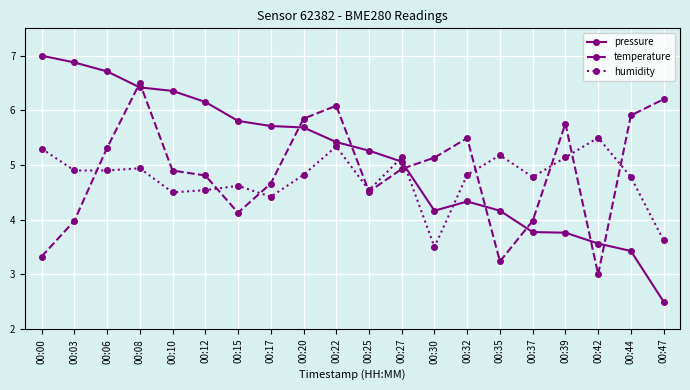

Reading left to right, what are all the values shown in this chart?

pressure: 00:00=7.0	00:03=6.9	00:06=6.7	00:08=6.4	00:10=6.4	00:12=6.2	00:15=5.8	00:17=5.7	00:20=5.7	00:22=5.4	00:25=5.3	00:27=5.1	00:30=4.2	00:32=4.3	00:35=4.2	00:37=3.8	00:39=3.8	00:42=3.6	00:44=3.4	00:47=2.5
temperature: 00:00=3.3	00:03=4.0	00:06=5.3	00:08=6.5	00:10=4.9	00:12=4.8	00:15=4.1	00:17=4.7	00:20=5.8	00:22=6.1	00:25=4.5	00:27=4.9	00:30=5.1	00:32=5.5	00:35=3.2	00:37=4.0	00:39=5.8	00:42=3.0	00:44=5.9	00:47=6.2
humidity: 00:00=5.3	00:03=4.9	00:06=4.9	00:08=4.9	00:10=4.5	00:12=4.5	00:15=4.6	00:17=4.4	00:20=4.8	00:22=5.3	00:25=4.5	00:27=5.1	00:30=3.5	00:32=4.8	00:35=5.2	00:37=4.8	00:39=5.1	00:42=5.5	00:44=4.8	00:47=3.6